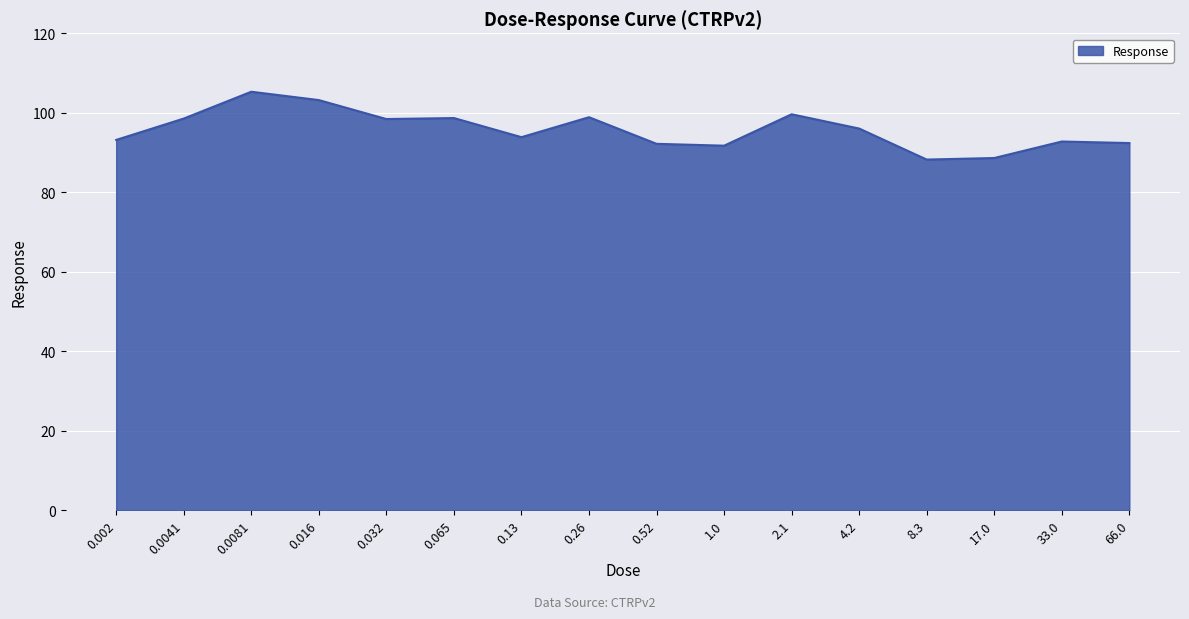

Which has a higher value, 1.0 or 0.002?

0.002